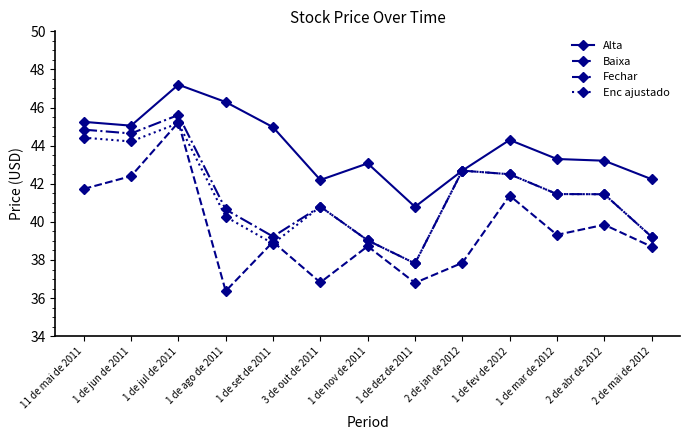

Which series has the largest range (max minus min)?

Baixa